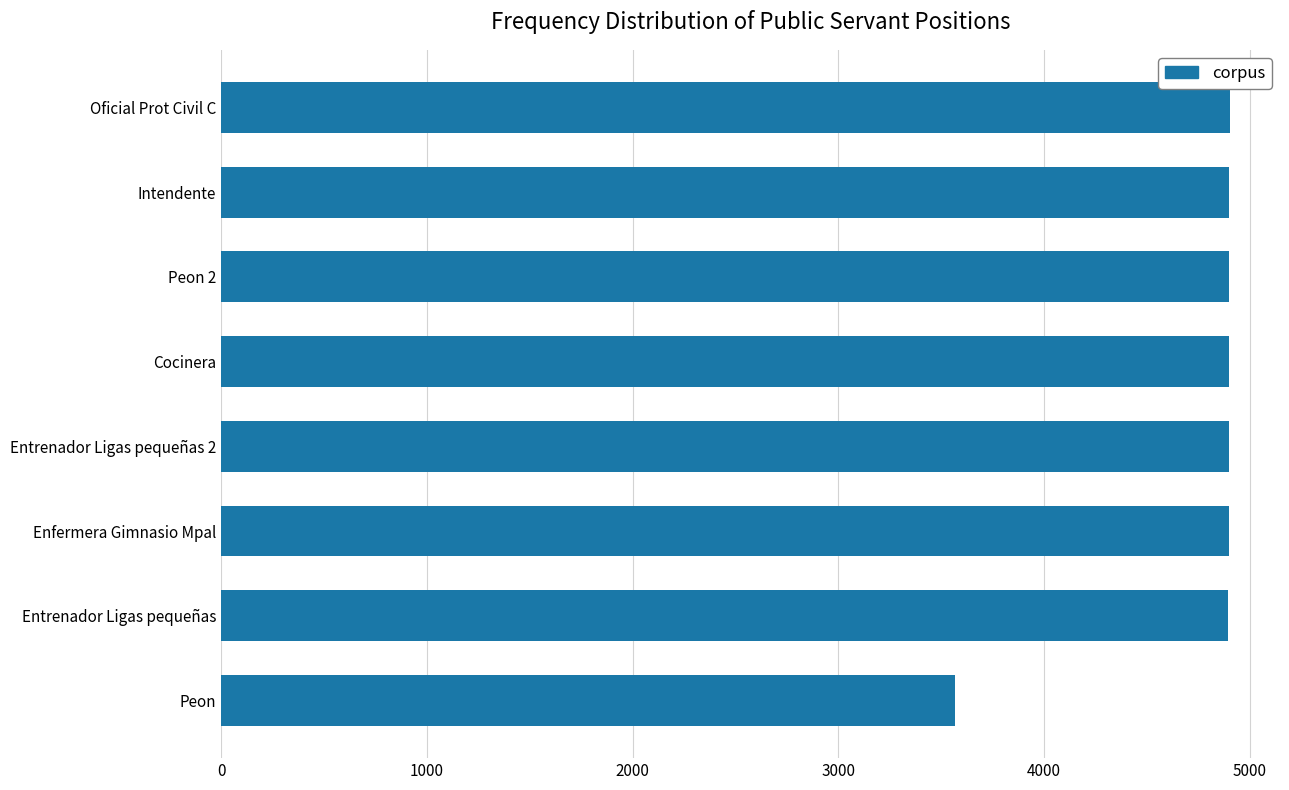

What is the minimum value shown in the chart?

3565